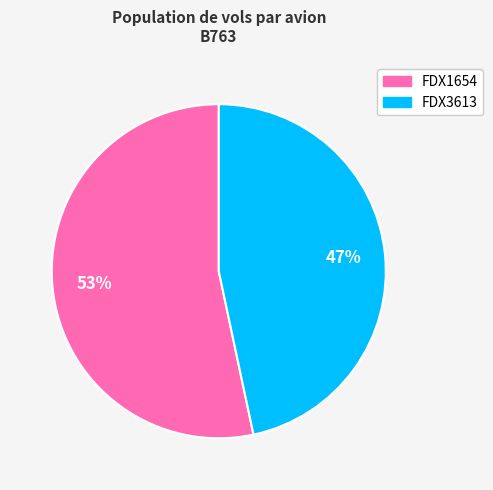

Combined, do FDX1654 and FDX3613 account for over 50%?

Yes